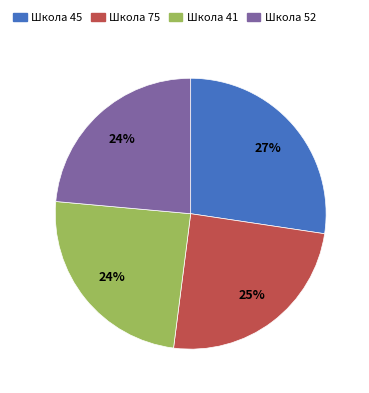

Which category has the biggest portion of the pie?

Школа 45